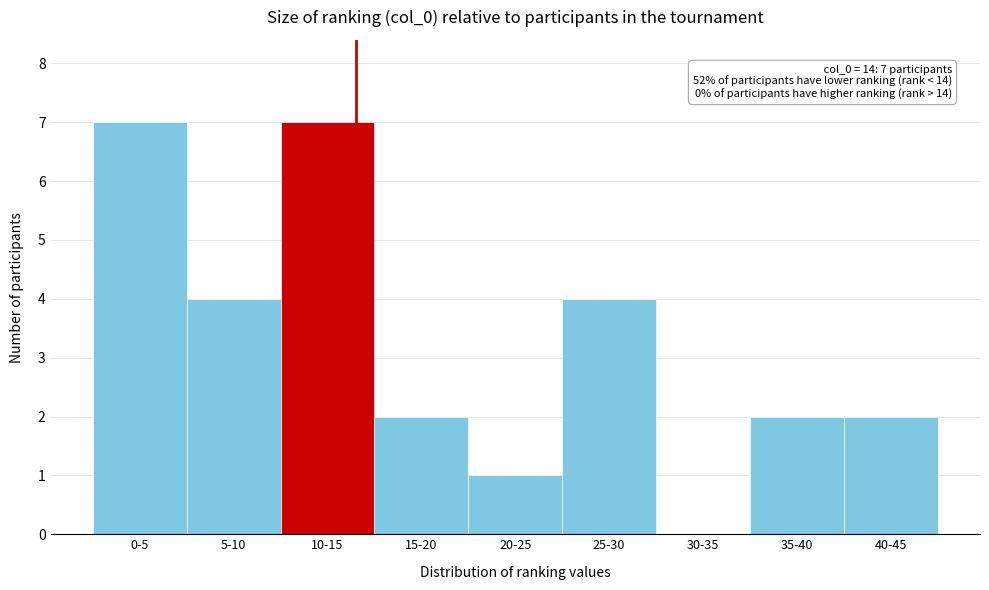

Reading right to left, what are all the values shown in this chart?

40-45=2	35-40=2	30-35=0	25-30=4	20-25=1	15-20=2	10-15=7	5-10=4	0-5=7